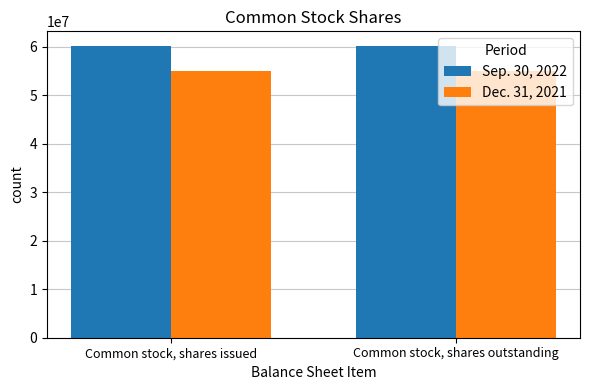

How many bars are there in total?

4